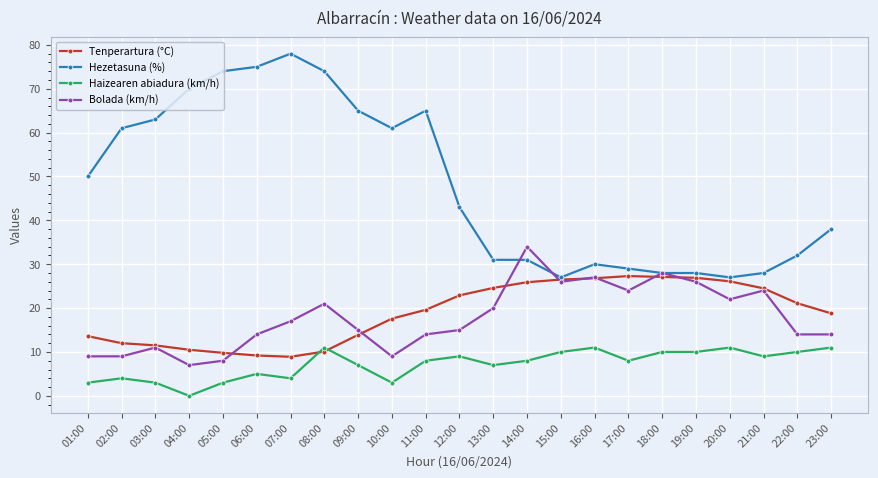

Rank the series by their maximum value, from highest to lowest.

Hezetasuna (%), Bolada (km/h), Tenperartura (°C), Haizearen abiadura (km/h)